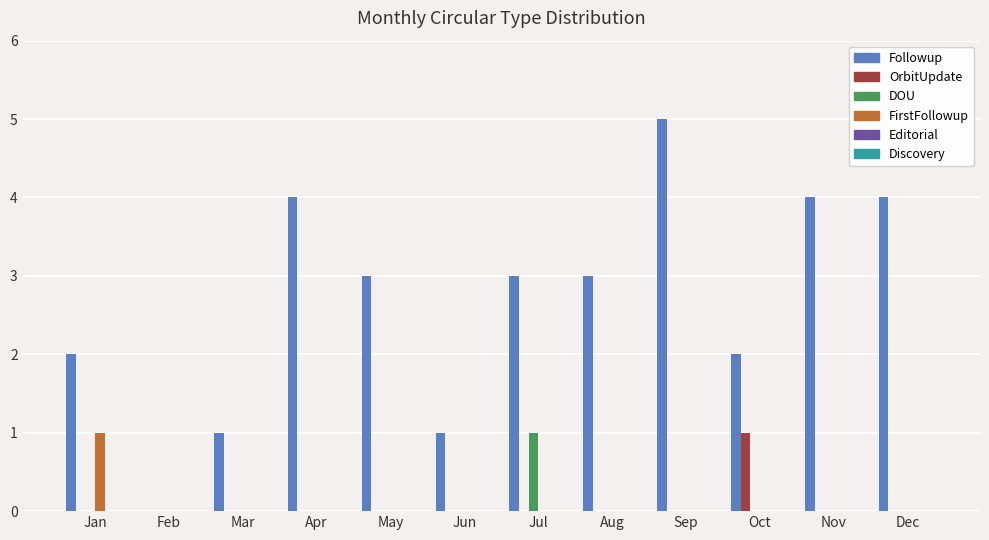

What is the total value across all series at Aug?

3